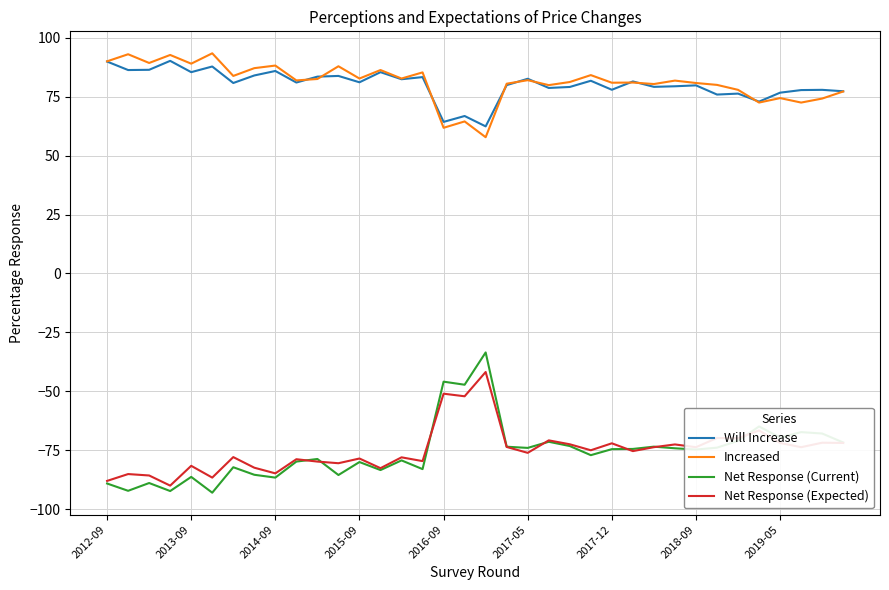

In Increased, how many points are lower than both neighbors (excluding endpoints)?

13